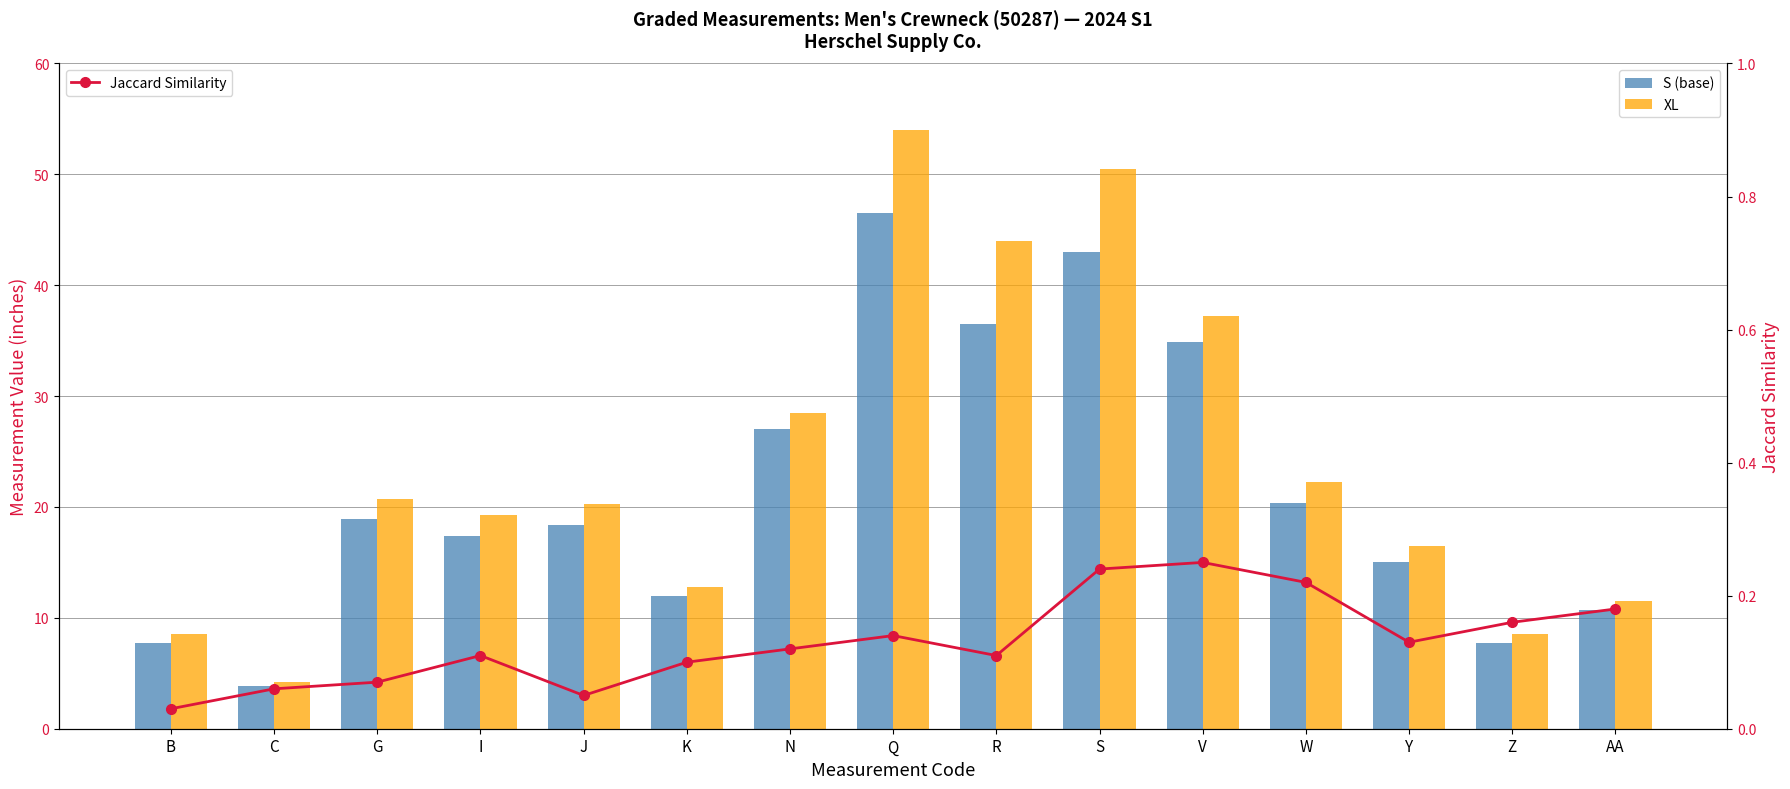

Which category has the lowest value across all series?

B